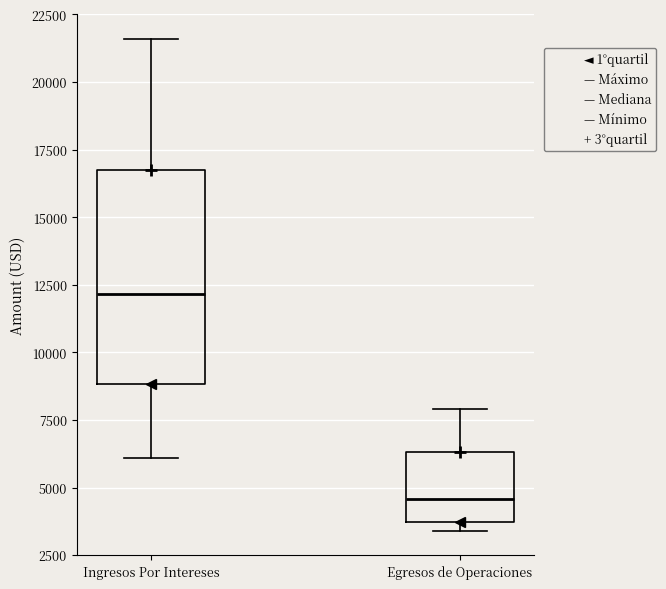

Which box has the highest median line?

Ingresos Por Intereses